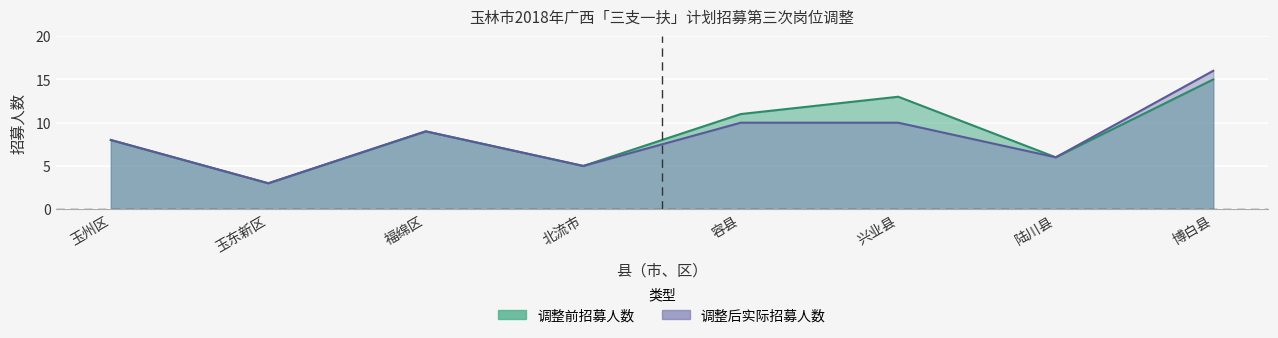

How many data points in 调整后实际招募人数 are less than 9?

4